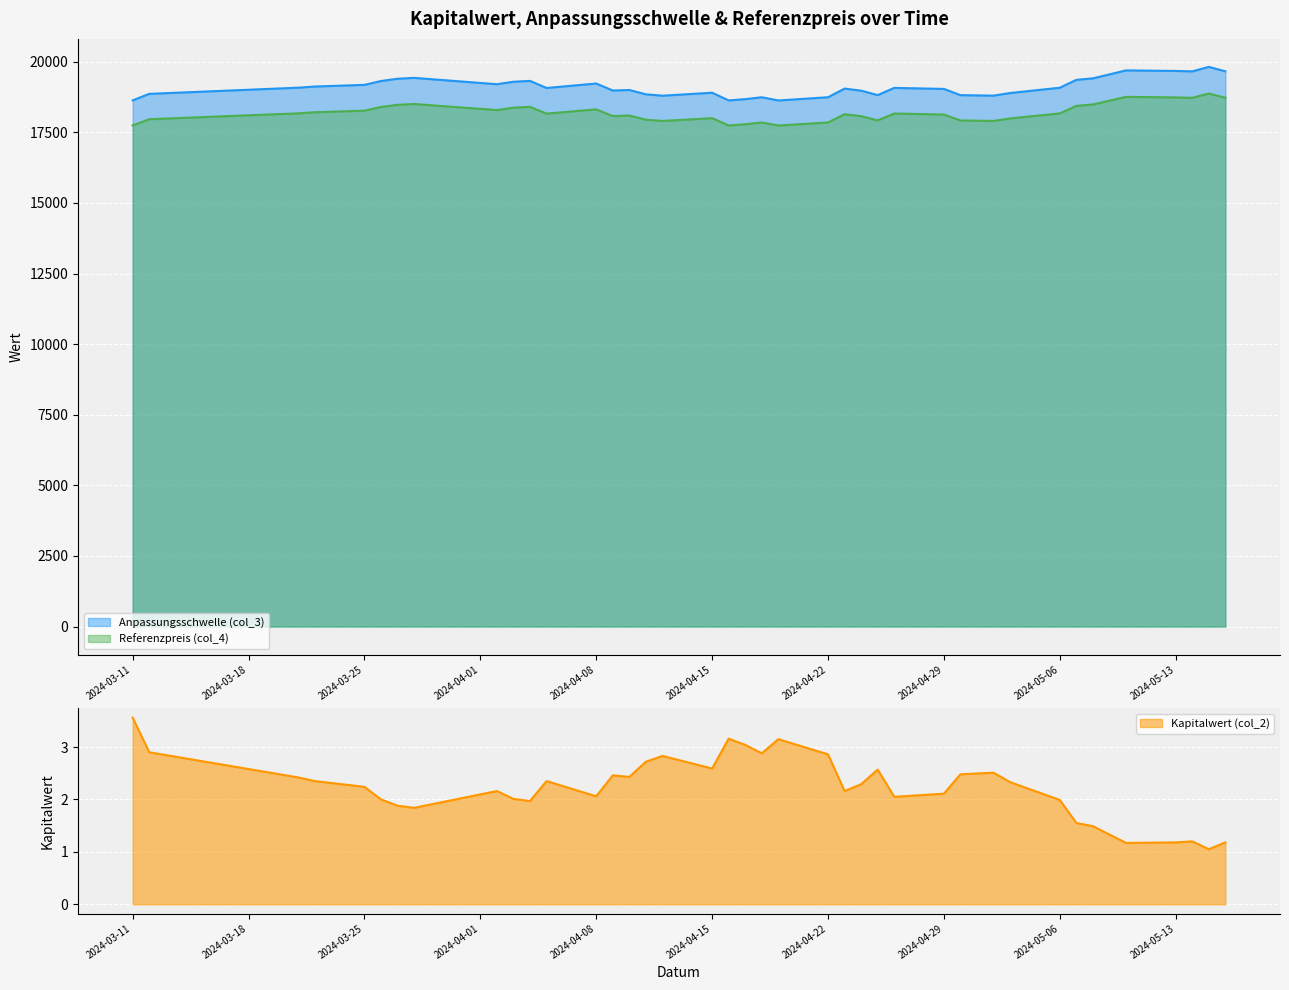

At 2024-03-25, list the series in order from smallest to largest.

Kapitalwert (col_2), Referenzpreis (col_4), Anpassungsschwelle (col_3)